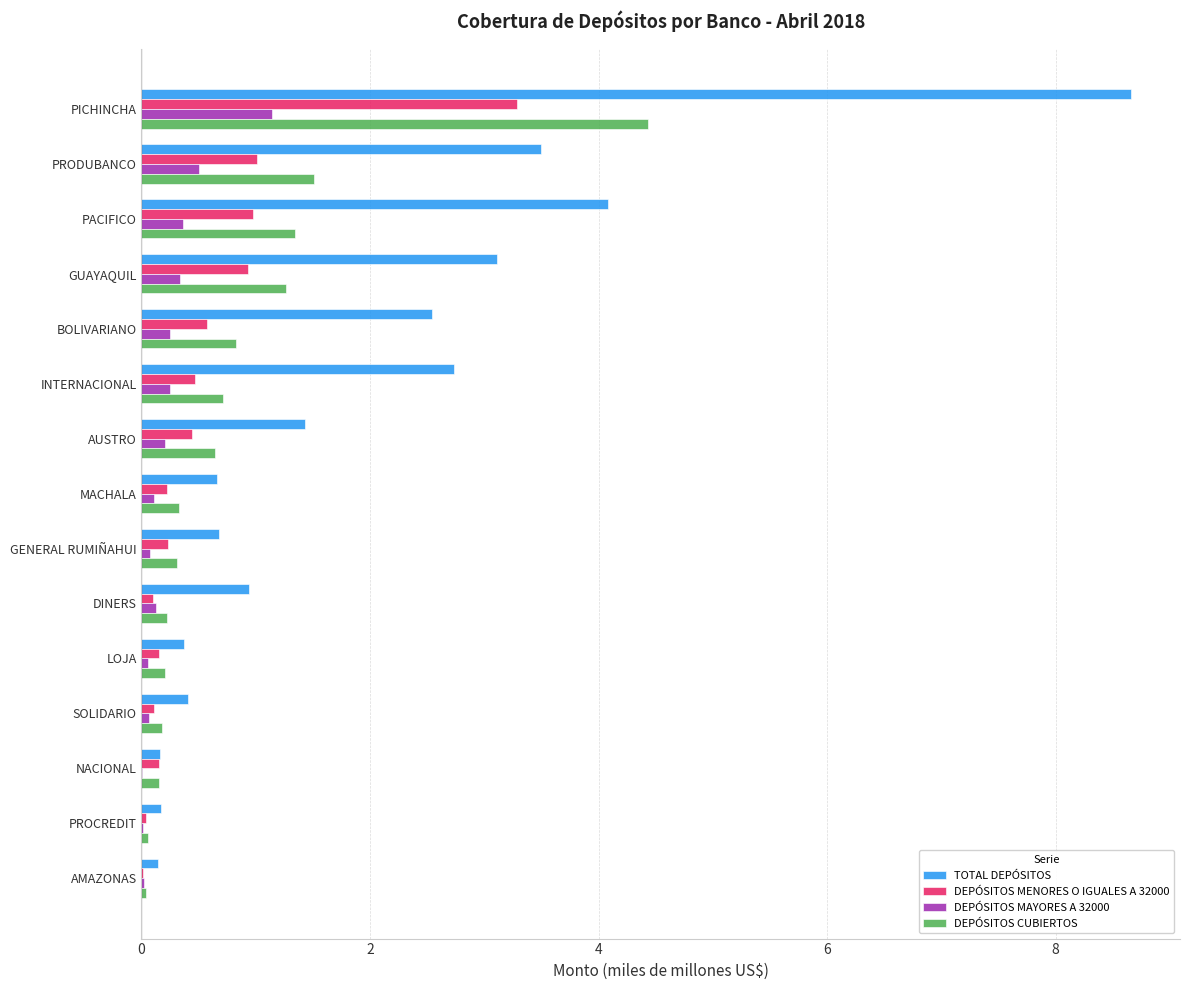

Is it true that DEPÓSITOS CUBIERTOS equals 0.6 at AUSTRO?

True